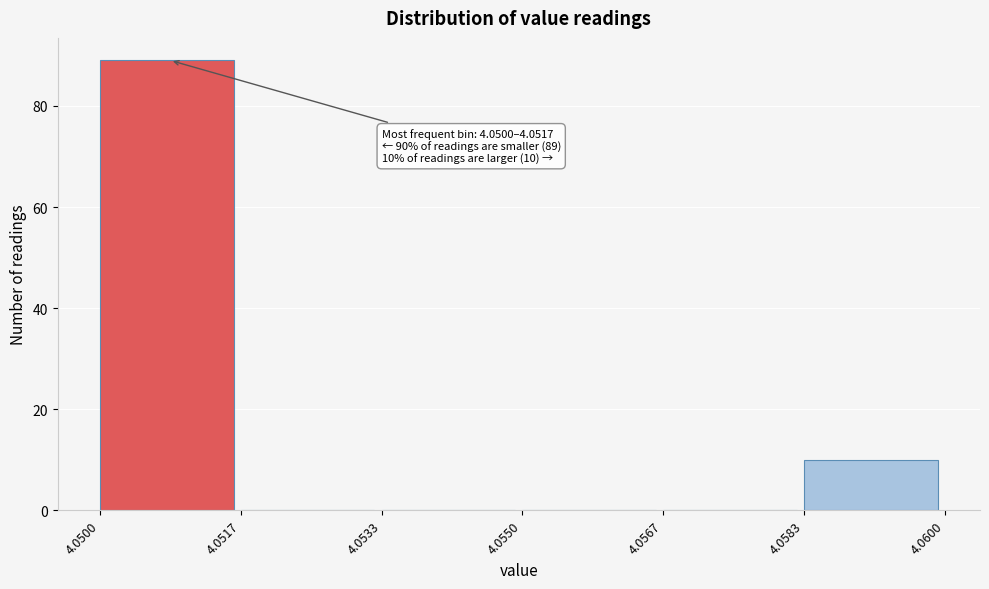

Over which range of the x-axis is the bar tallest?

4.0500 to 4.0517